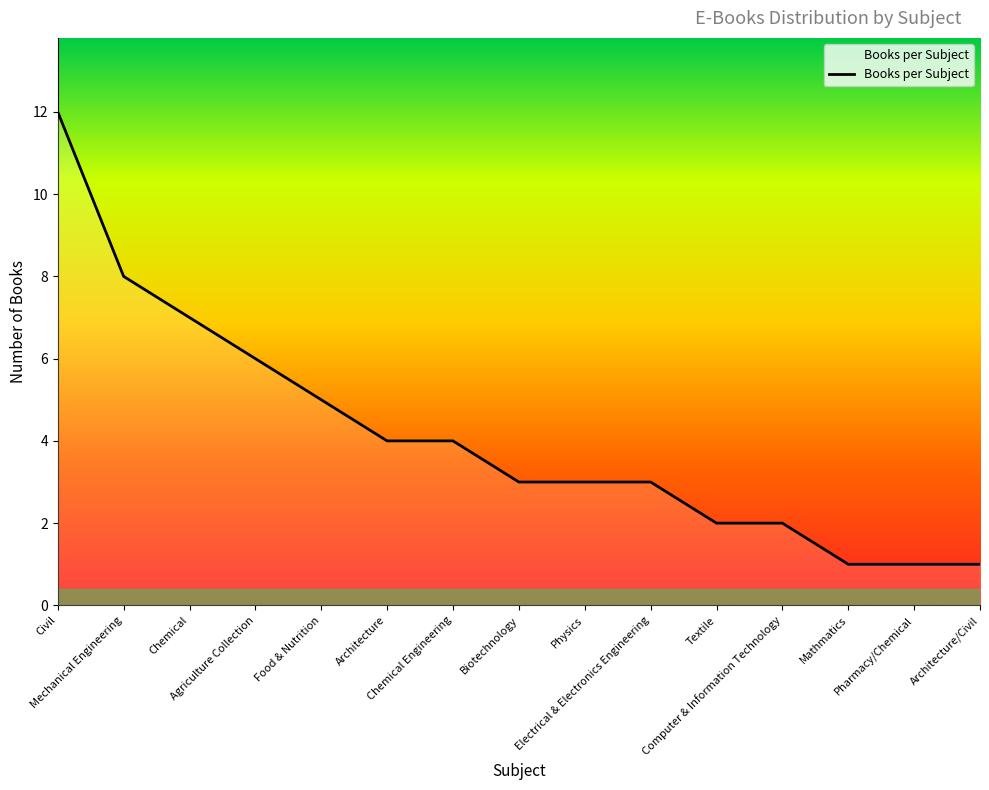

Reading right to left, list all the values displayed in this chart.

1	1	1	2	2	3	3	3	4	4	5	6	7	8	12